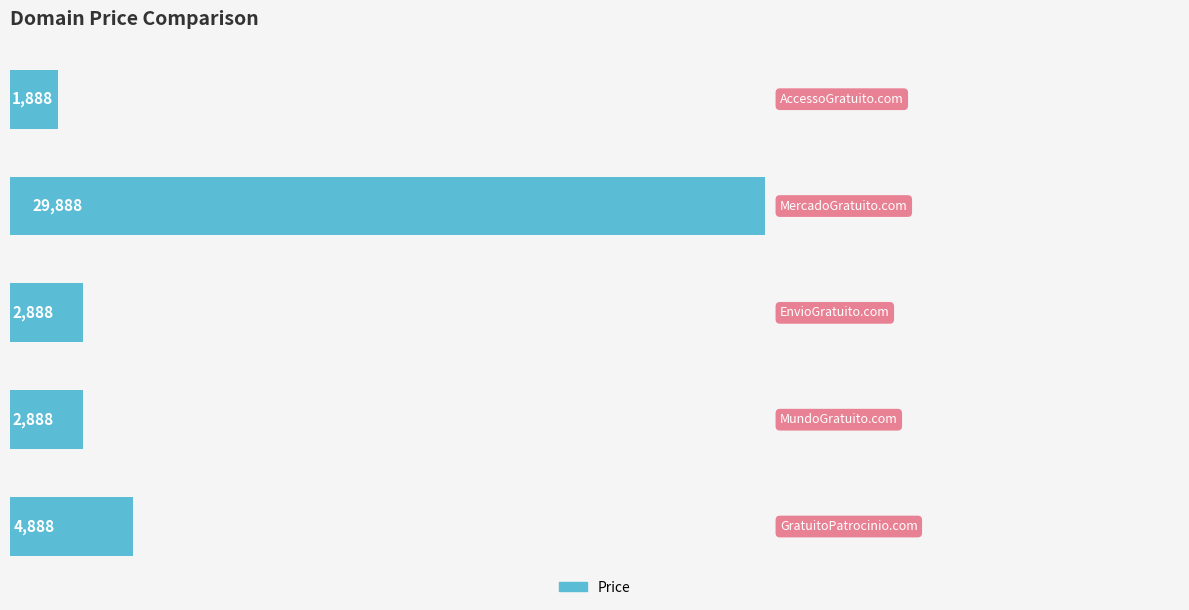

What is the greatest value displayed?

29888